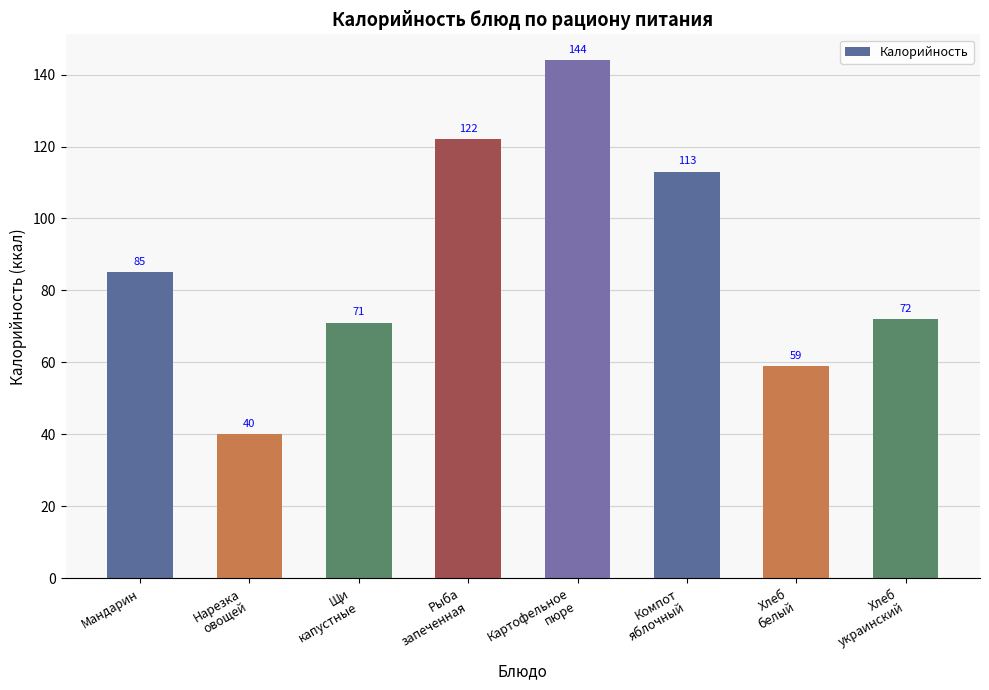

At which category does the chart reach its minimum across all series?

Нарезка
овощей